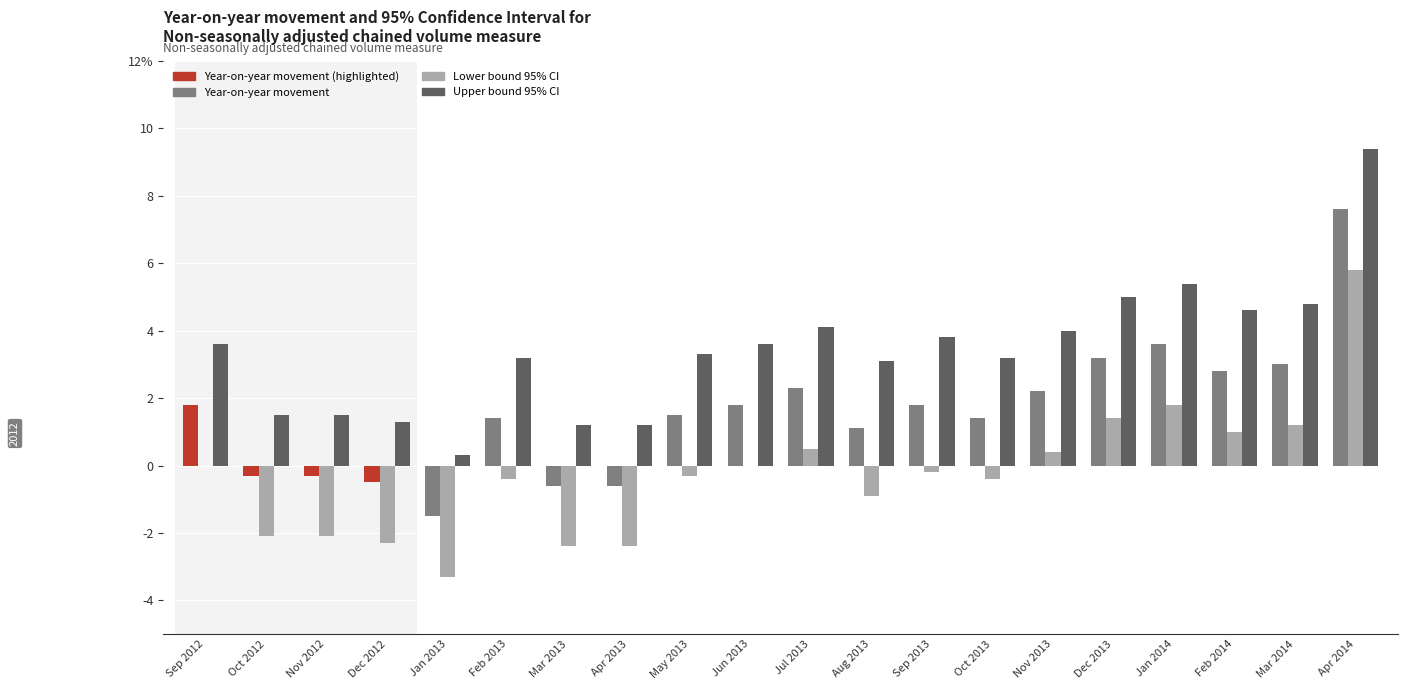

At which category is the sum across all series the highest?

Apr 2014